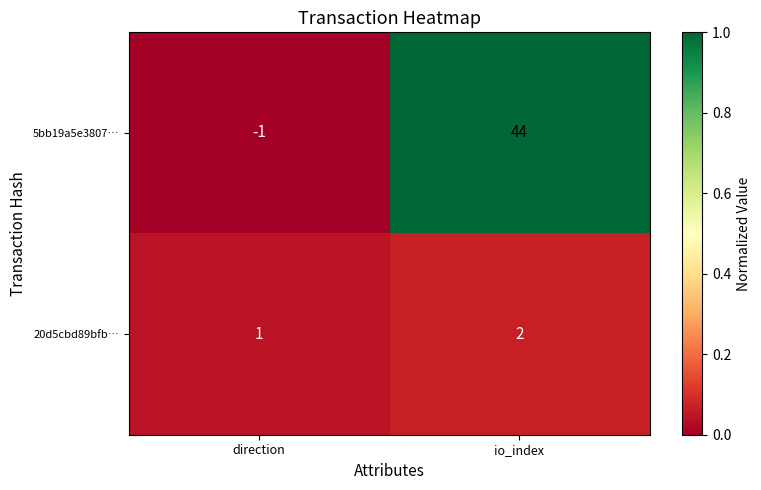

Reading left to right, list all the values displayed in this chart.

5bb19a5e3807…: direction=-1	io_index=44
20d5cbd89bfb…: direction=1	io_index=2